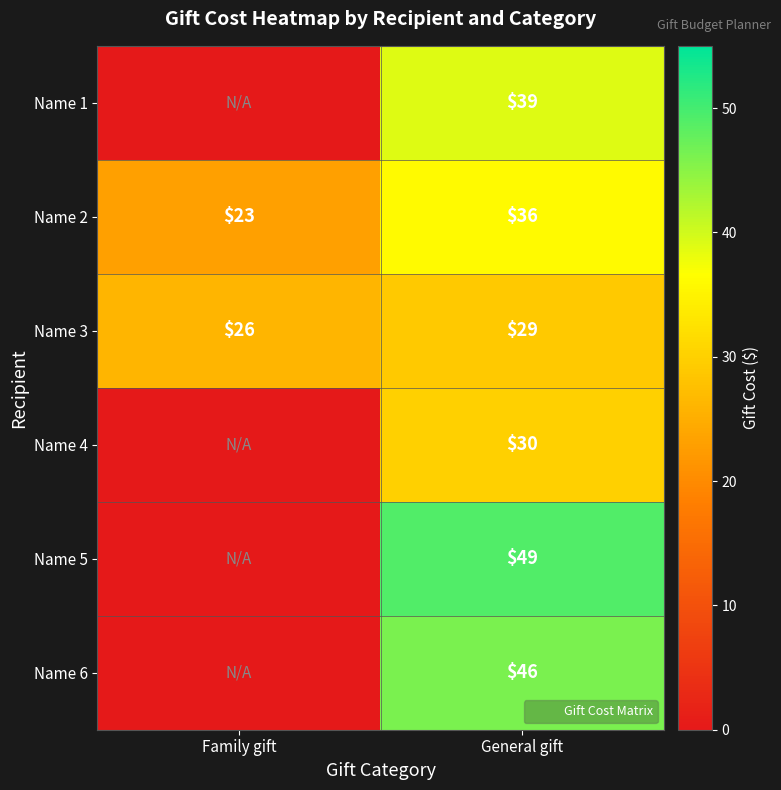

At which category is the sum across all series the highest?

General gift